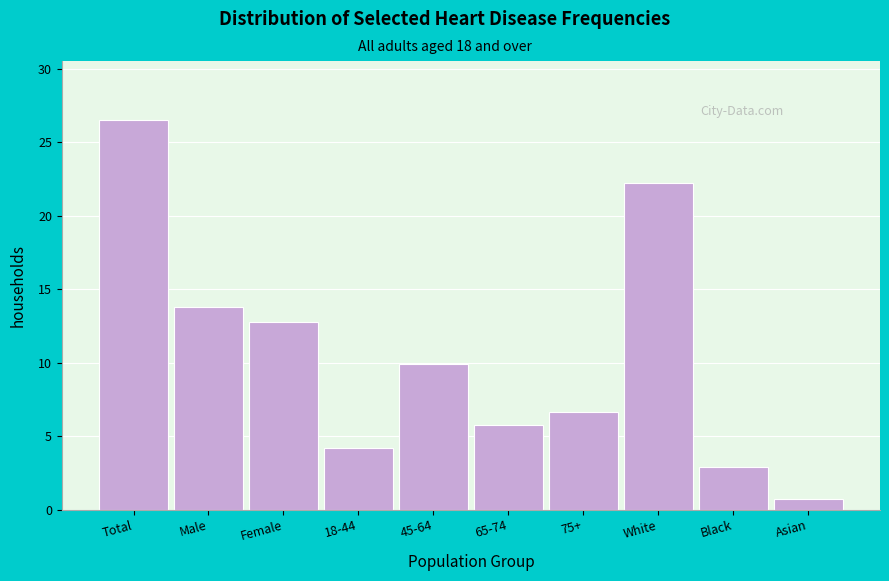

Are the bars horizontal?

No